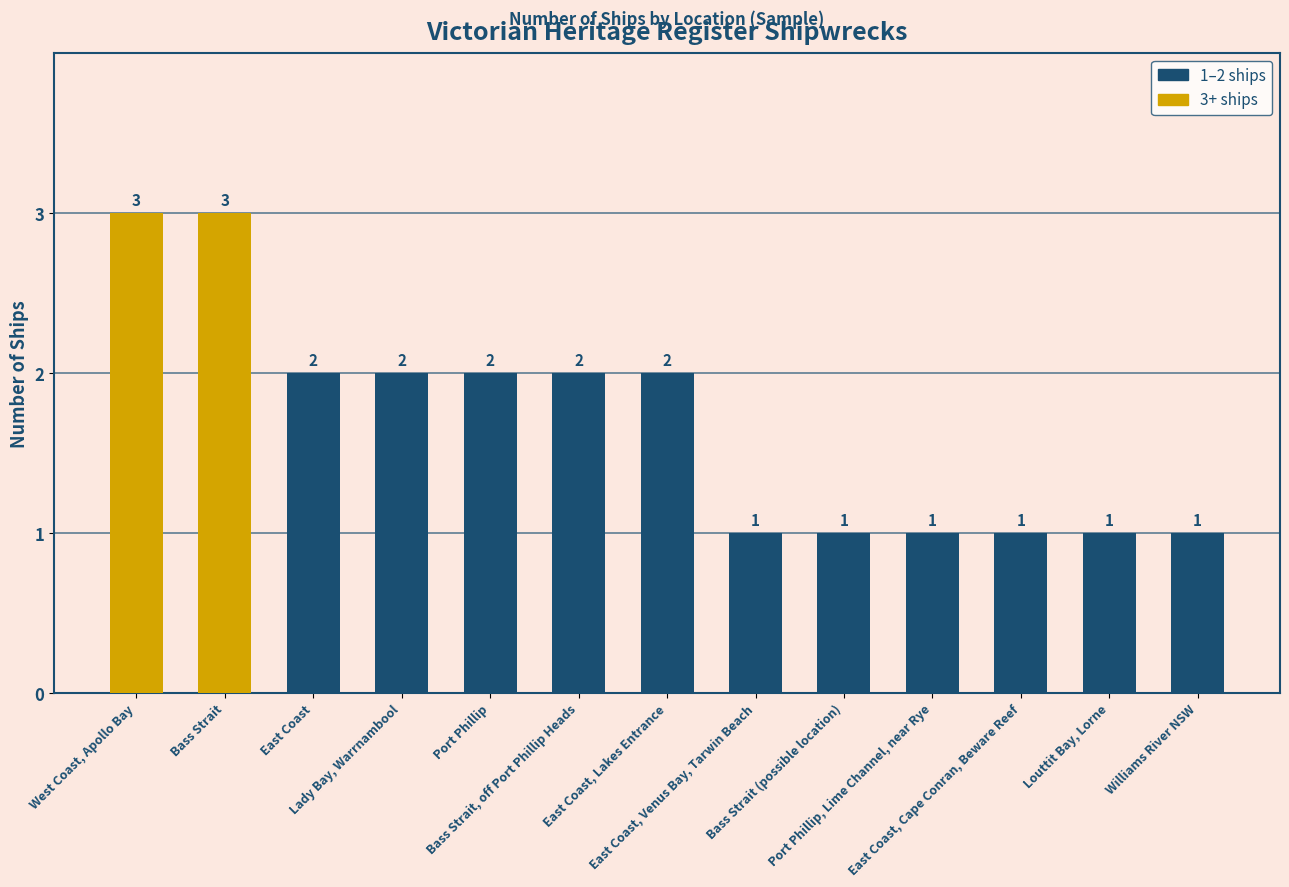

What is the label of the 6th bar from the left?

Bass Strait, off Port Phillip Heads